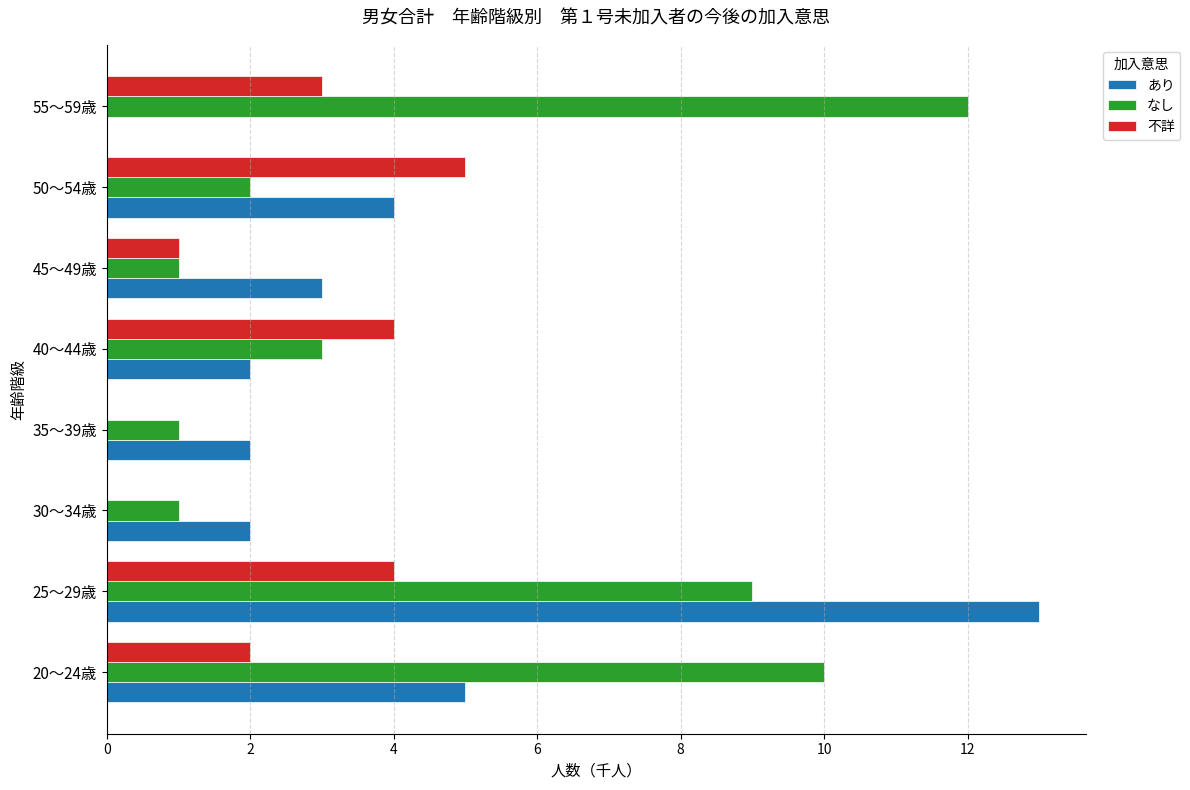

At which label is あり closest to 6?

20～24歳